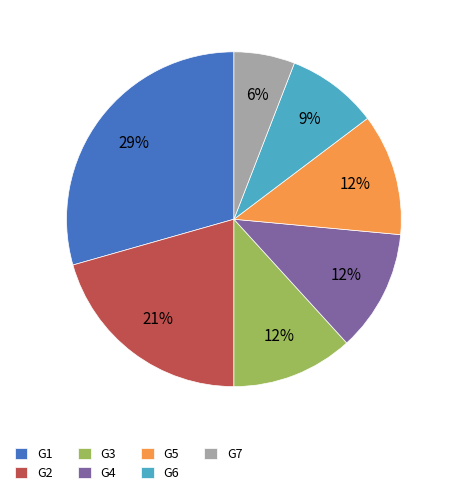

Which category has the smallest portion of the pie?

G7